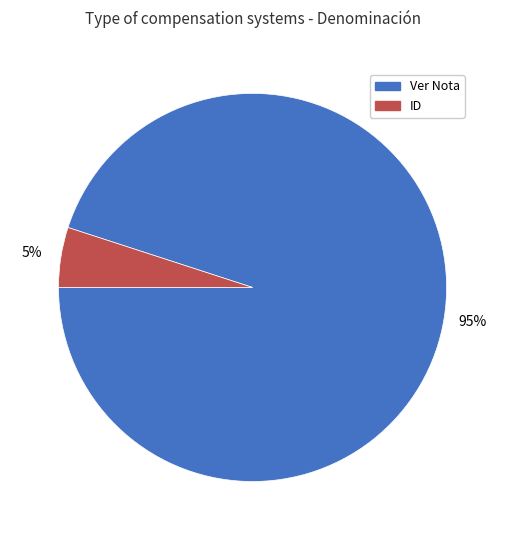

What percentage is the ID slice, to the nearest percent?

5%